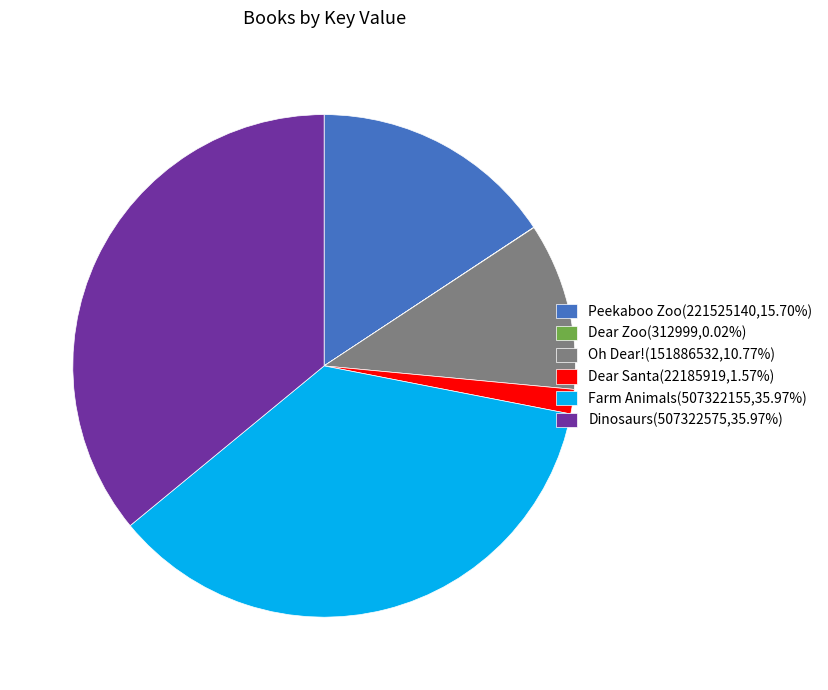

Approximately how many times larger is the value at Farm Animals(507322155,35.97%) compared to Dinosaurs(507322575,35.97%)?

1.0